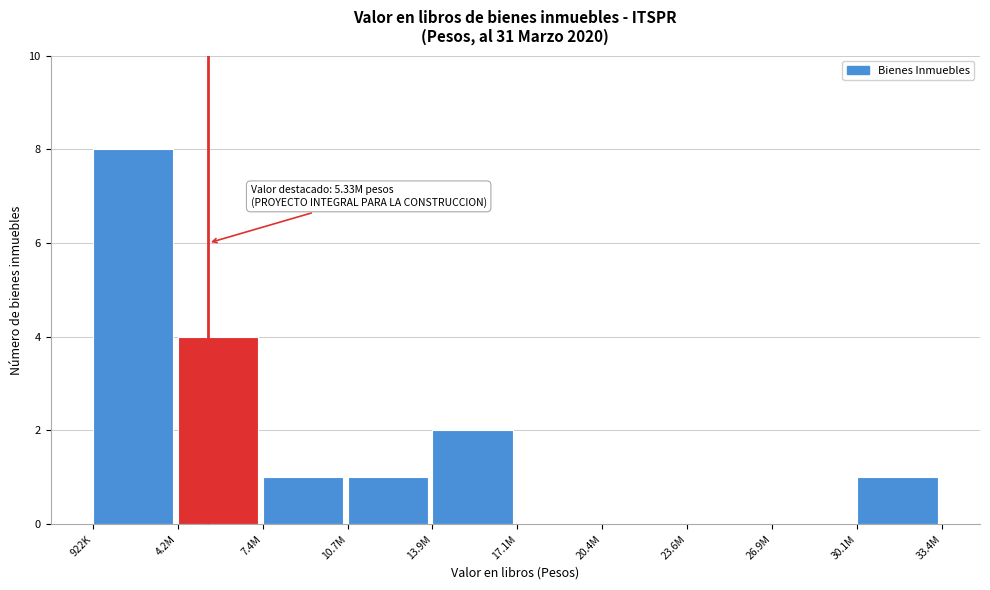

What is the ratio of the value at 10.7M to the value at 30.1M?

1.0